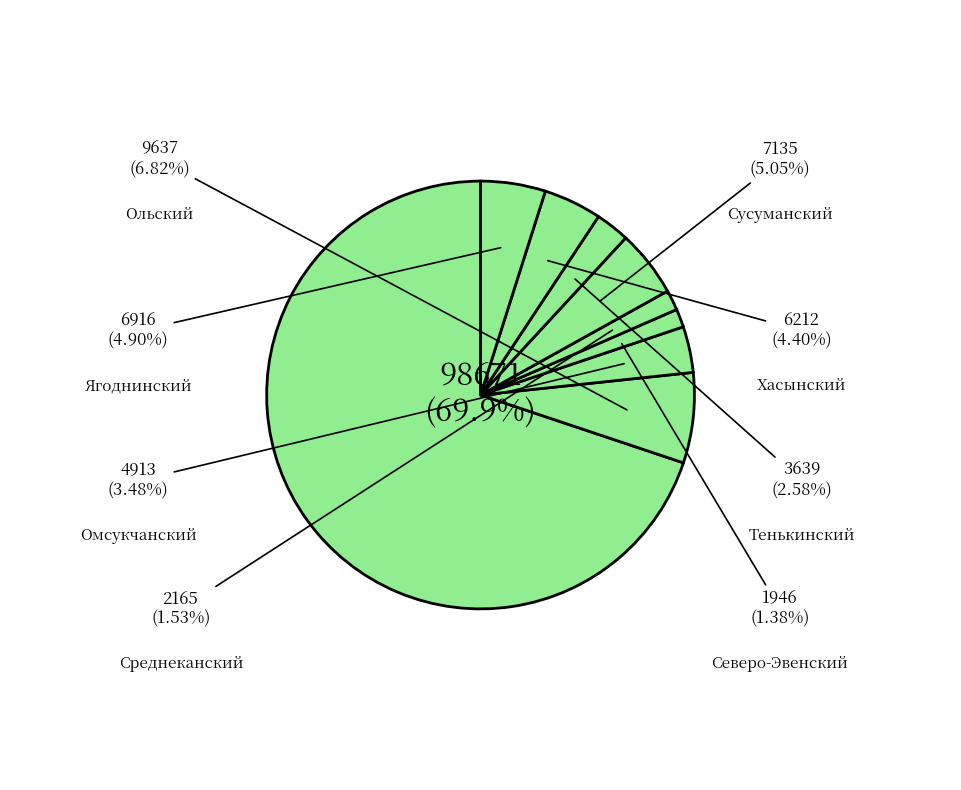

Which slice is the smallest?

Северо-Эвенский городской округ